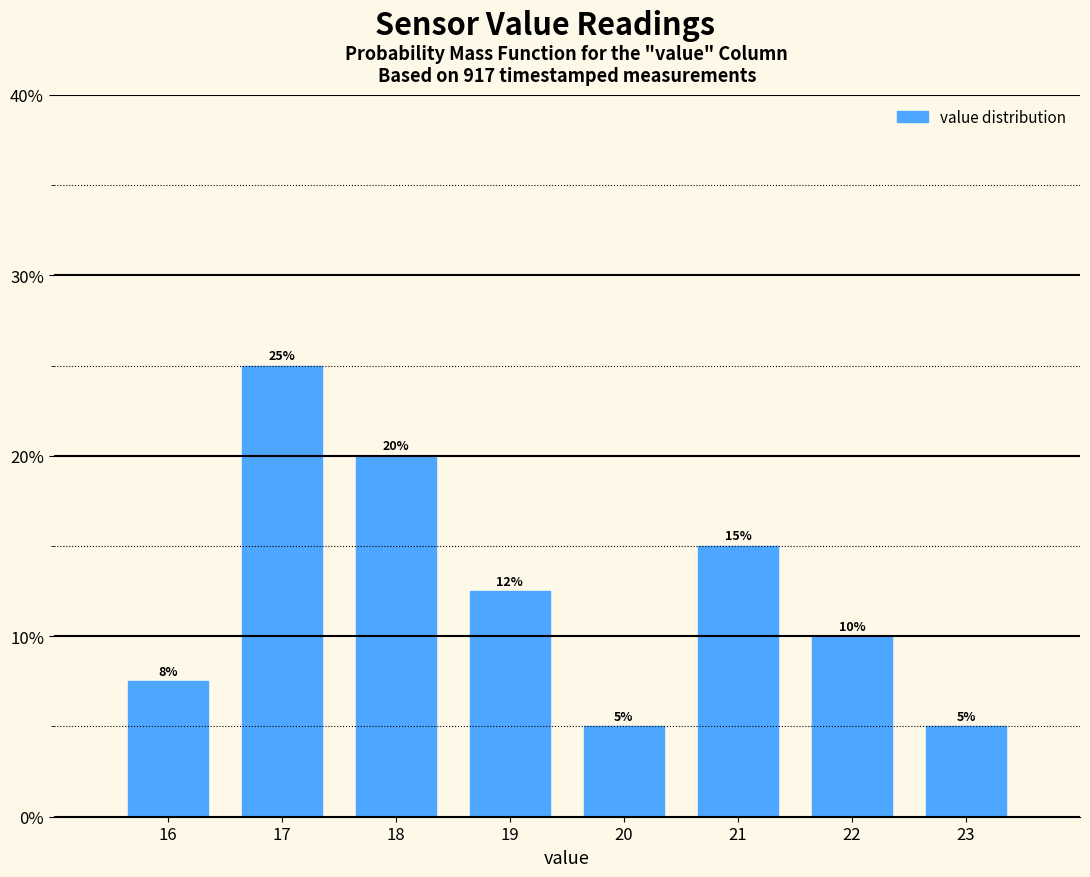

Are the bars horizontal?

No